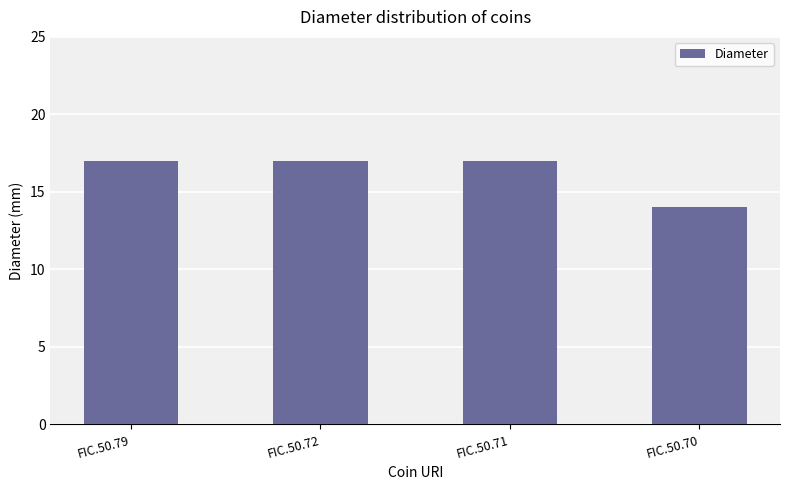

How many bars are there in total?

4